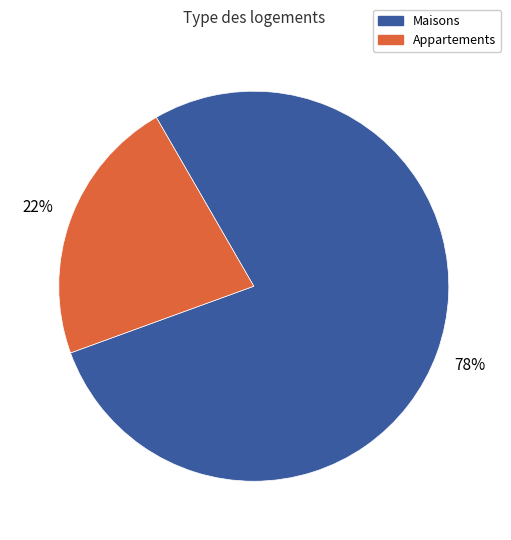

To the nearest percent, what is the difference between the largest and smallest slice percentages?

56%